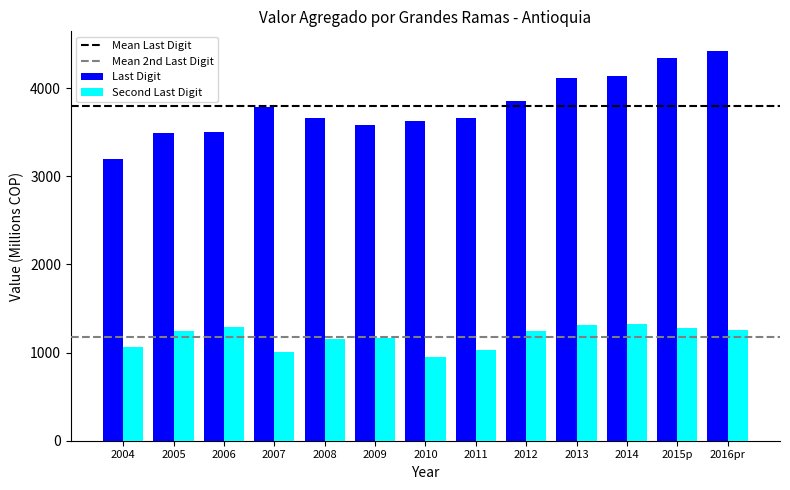

Does the chart contain any negative values?

No